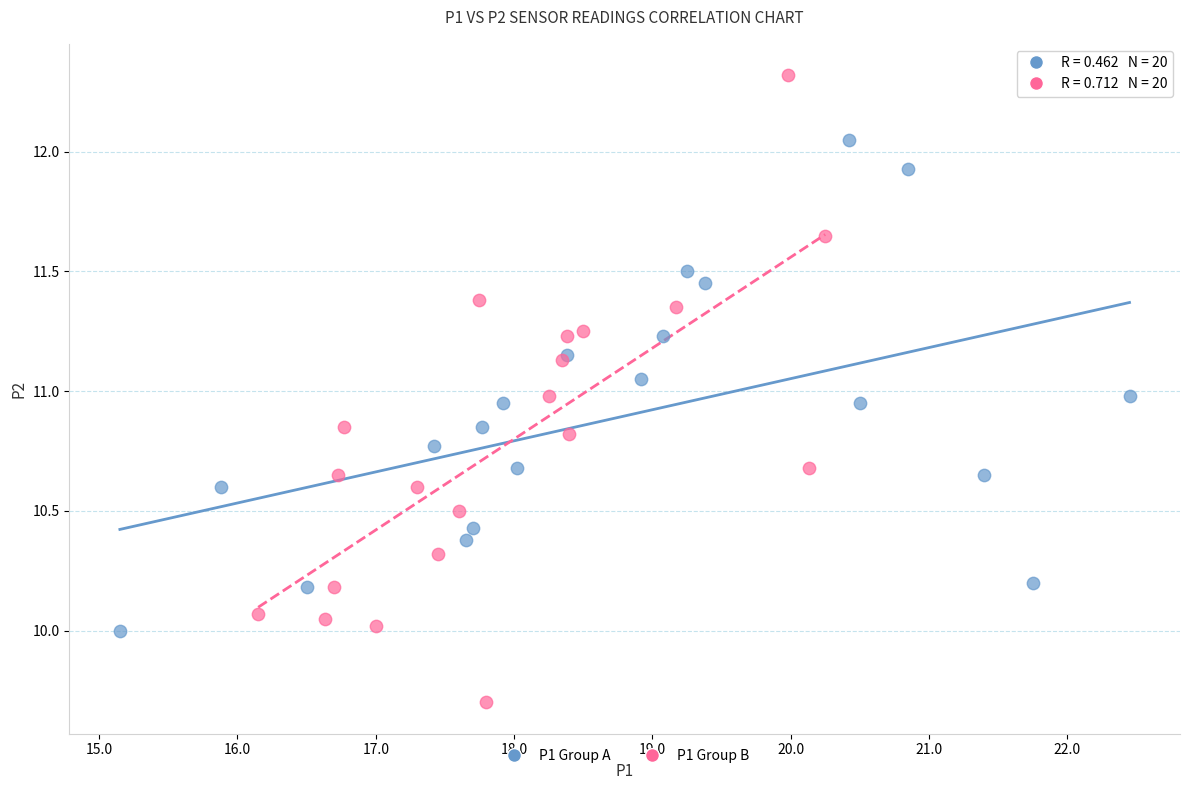

Which series has the widest spread of Y values?

P1 Group B